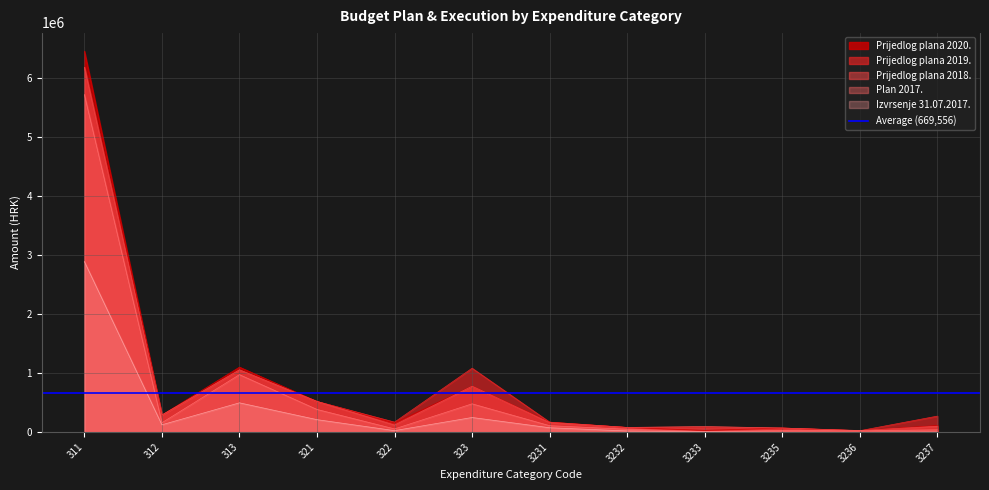

What is the maximum value shown in the chart?

6450000